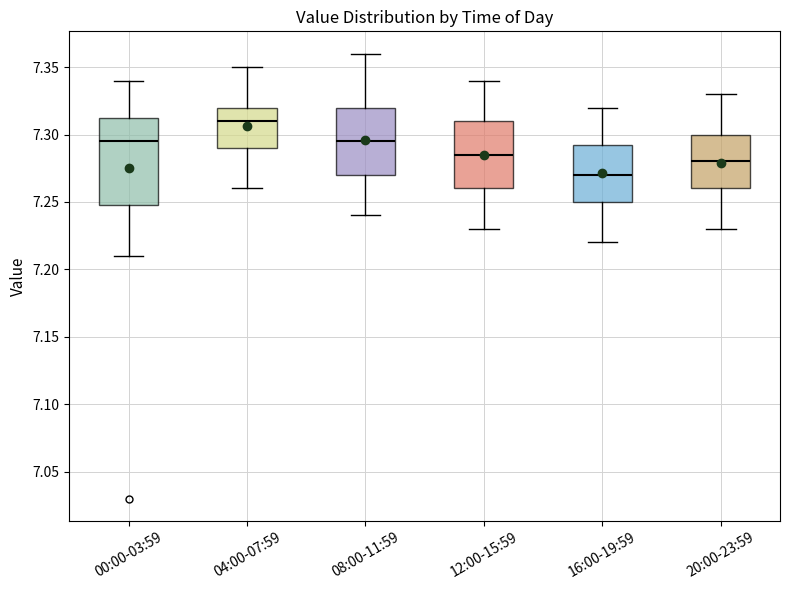

Reading left to right, transcribe this box plot: for each box, give where its median line is, the range the box spans, and where its two whiskers end, as read against the y-axis. The values are not printed on the chart, so give them approximately, as read against the axis.

00:00-03:59: median 7.295, box 7.250 to 7.315, whiskers 7.210 to 7.340
04:00-07:59: median 7.310, box 7.290 to 7.320, whiskers 7.260 to 7.350
08:00-11:59: median 7.295, box 7.270 to 7.320, whiskers 7.240 to 7.360
12:00-15:59: median 7.285, box 7.260 to 7.310, whiskers 7.230 to 7.340
16:00-19:59: median 7.270, box 7.250 to 7.295, whiskers 7.220 to 7.320
20:00-23:59: median 7.280, box 7.260 to 7.300, whiskers 7.230 to 7.330